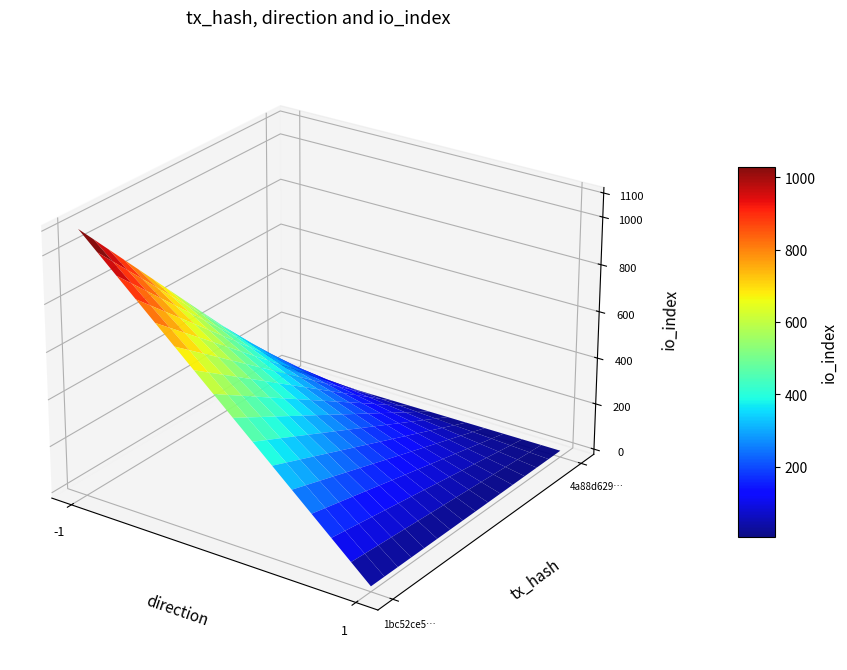

Reading left to right, transcribe all the data shown in this chart.

1bc52ce5c816692ddb94854cf1d0f43ec9818c6: direction=-1	io_index=1100
4a88d62918ef1e7789be6be35e2d43e4d341311: direction=1	io_index=5